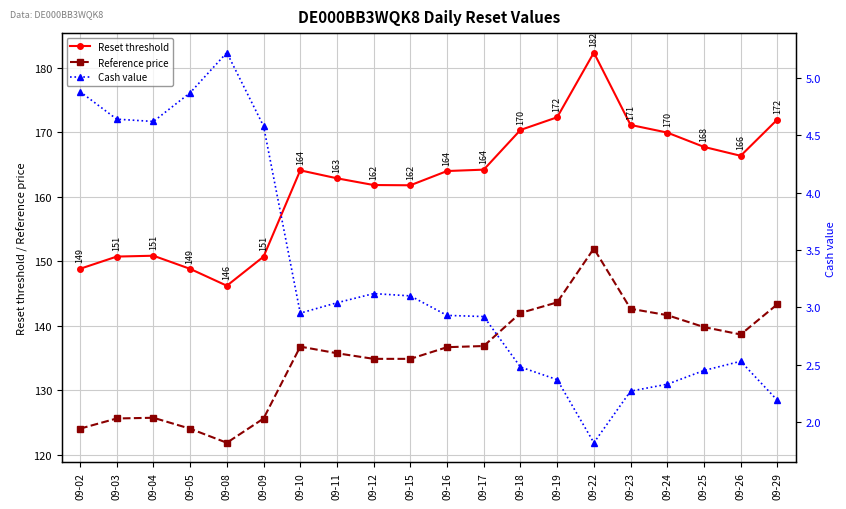

What is the sum of the Reference price values at 09-25 and 09-19?

283.4